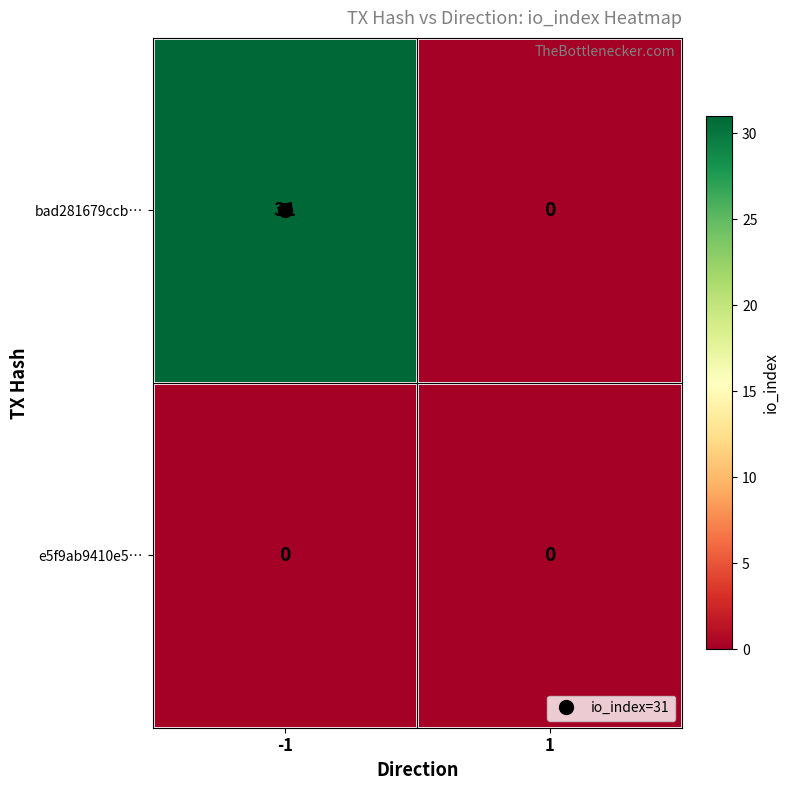

How many data points in bad281679ccb… are less than 31?

1